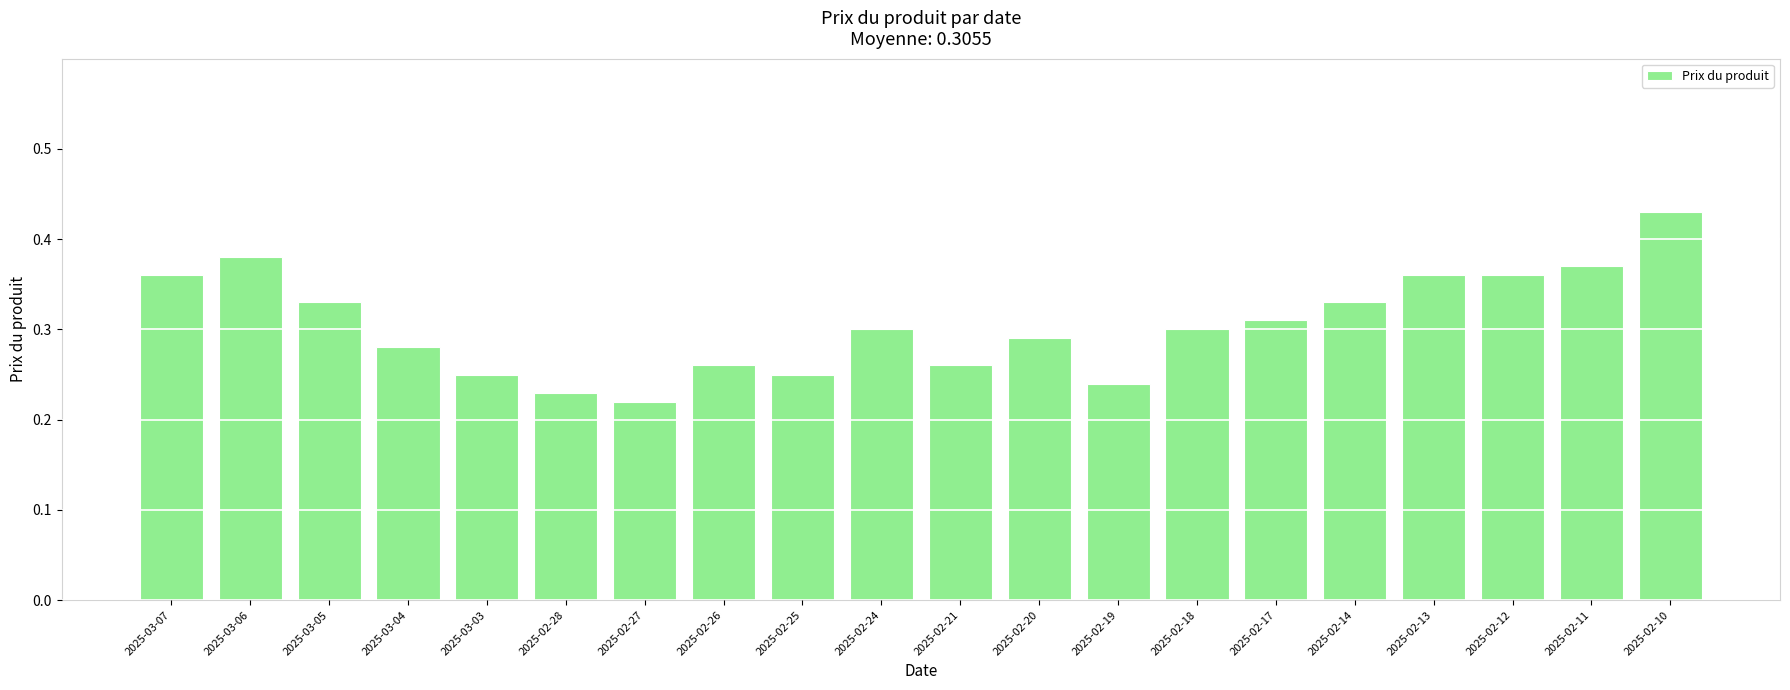

Does the chart contain any negative values?

No